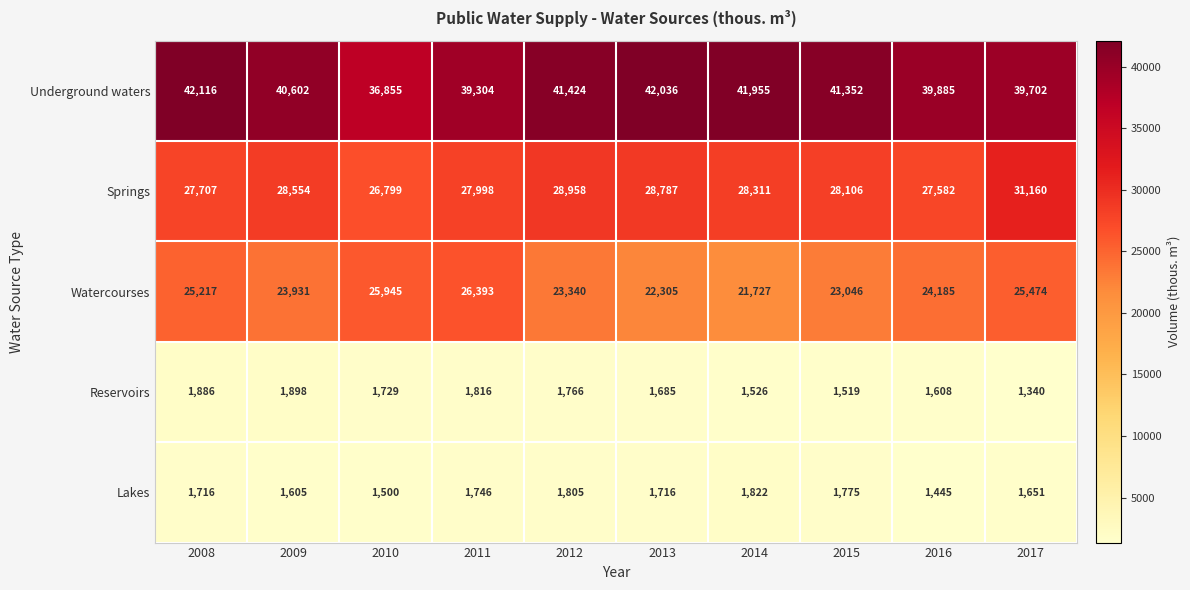

Which series has the widest spread of values?

Underground waters